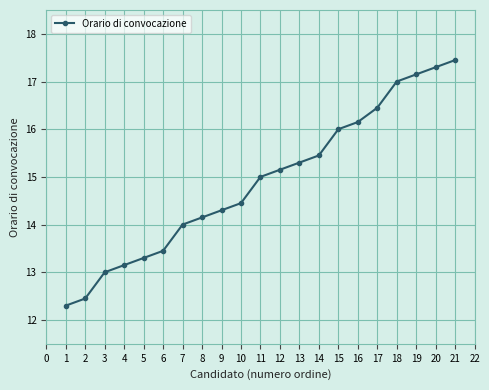

Approximately how many times larger is the value at 13 compared to 8?

1.1